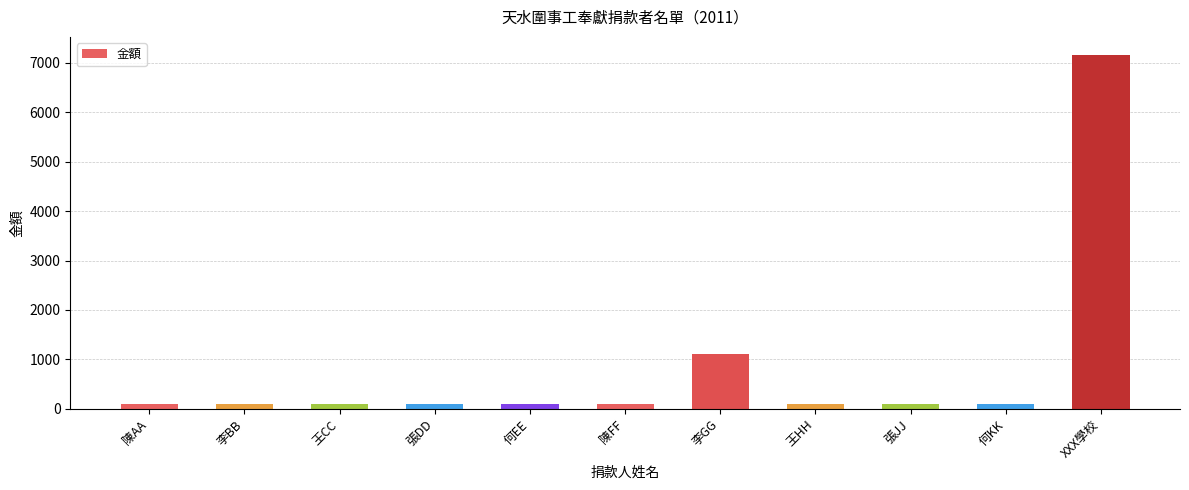

Which category has the highest value across all series?

XXX學校